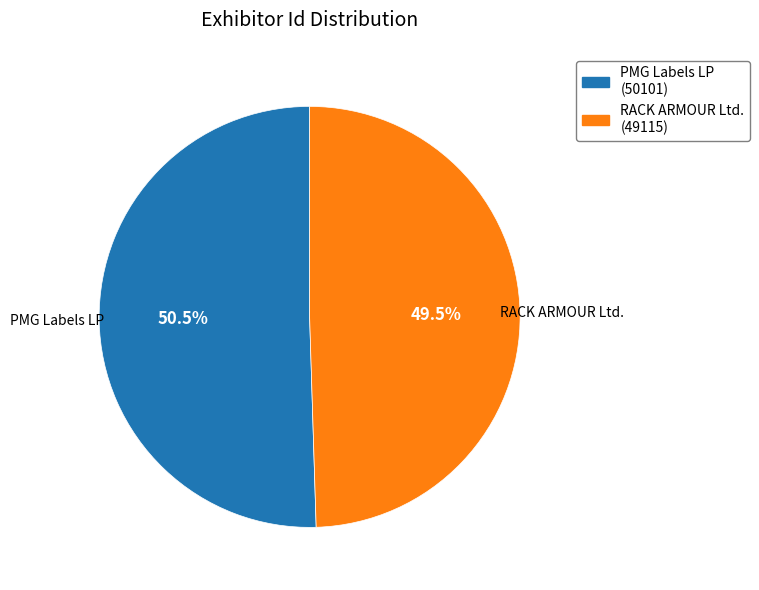

Which has a higher value, RACK ARMOUR Ltd. or PMG Labels LP?

PMG Labels LP